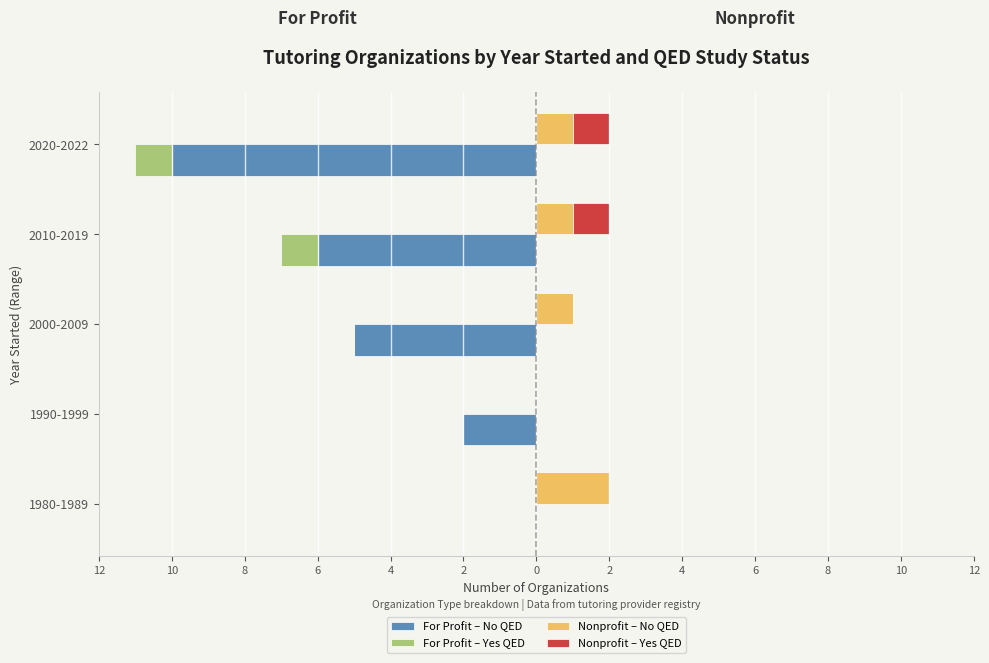

How many values in the Nonprofit – Yes QED series exceed 0?

2